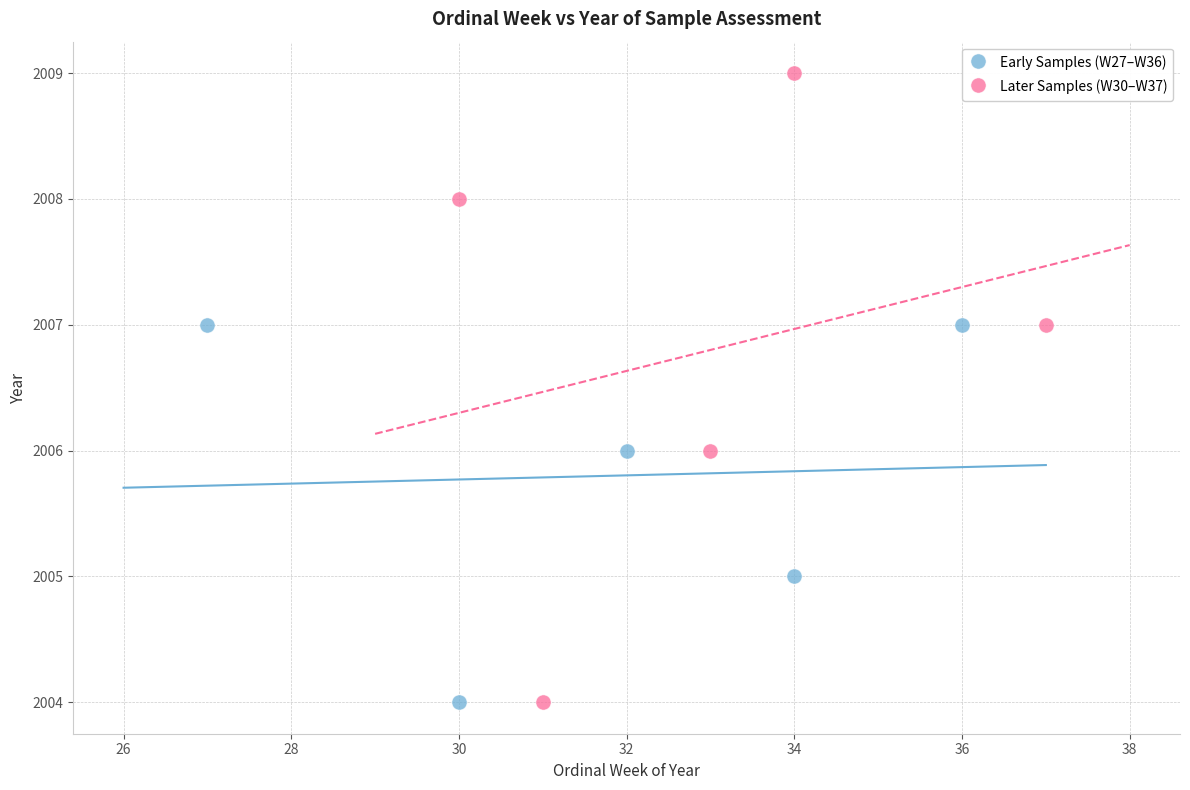

What are all the series names shown in the legend?

Early Samples (W27–W36), Later Samples (W30–W37)